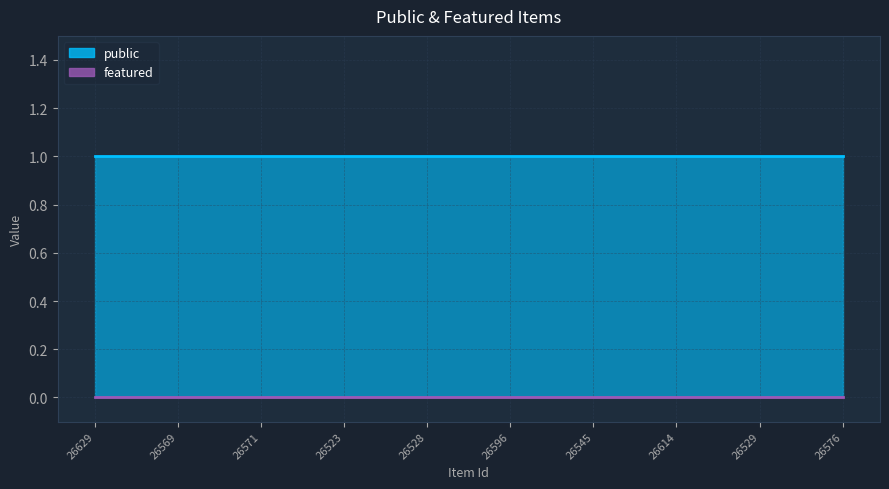

True or false: featured has a value of 0 at 26569.

True